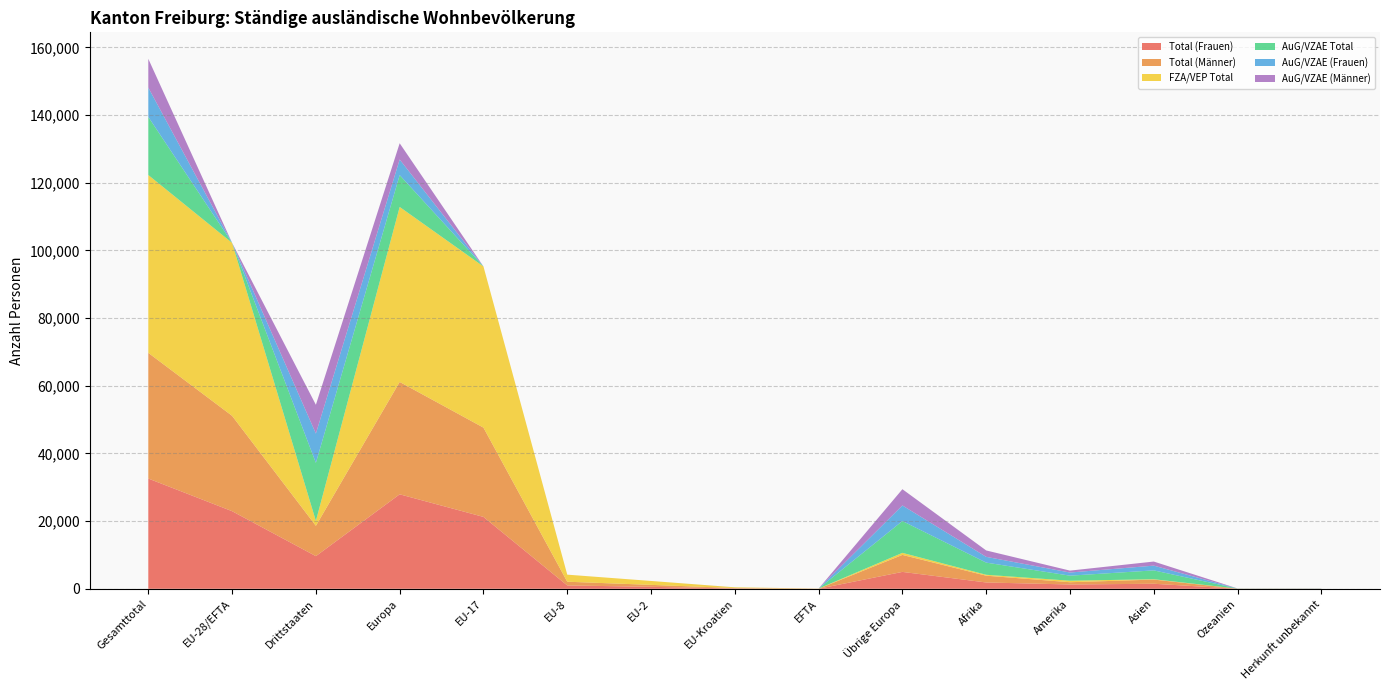

Reading right to left, what are all the values shown in this chart?

Total (Frauen): 17	17	1486	1271	1868	4990	13	104	581	991	21244	27923	9649	22933	32582
Total (Männer): 18	18	1233	668	2000	5022	19	109	576	1097	26386	33209	8959	28187	37146
FZA/VEP Total: 1	9	109	445	273	607	32	209	1157	2088	47629	51722	1444	51115	52559
AuG/VZAE Total: 34	26	2610	1494	3595	9405	0	4	0	0	1	9410	17164	5	17169
AuG/VZAE (Frauen): 16	11	1404	927	1700	4602	0	3	0	0	0	4605	8660	3	8663
AuG/VZAE (Männer): 18	15	1206	567	1895	4803	0	1	0	0	1	4805	8504	2	8506